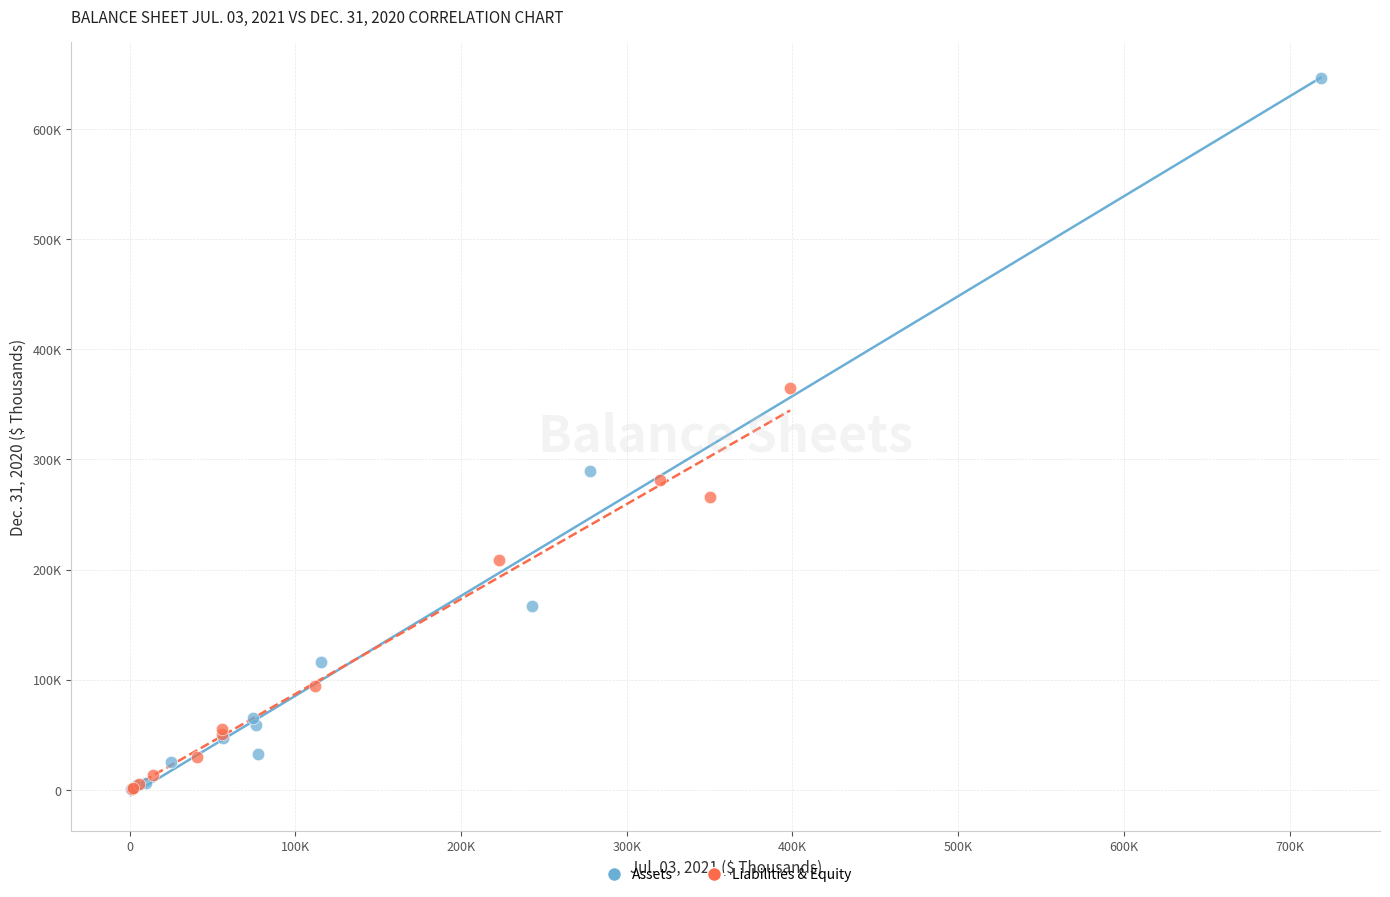

What are all the series names shown in the legend?

Assets, Liabilities & Equity